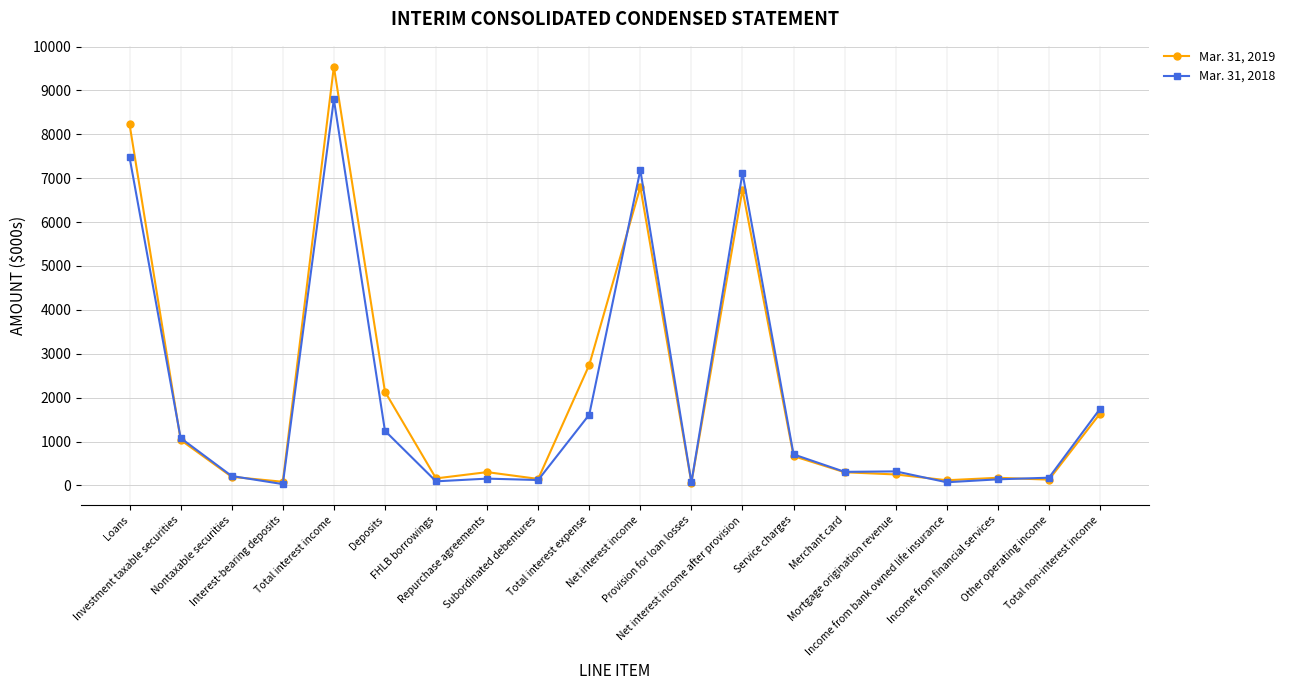

What is the label of the 5th point from the left?

Total interest income